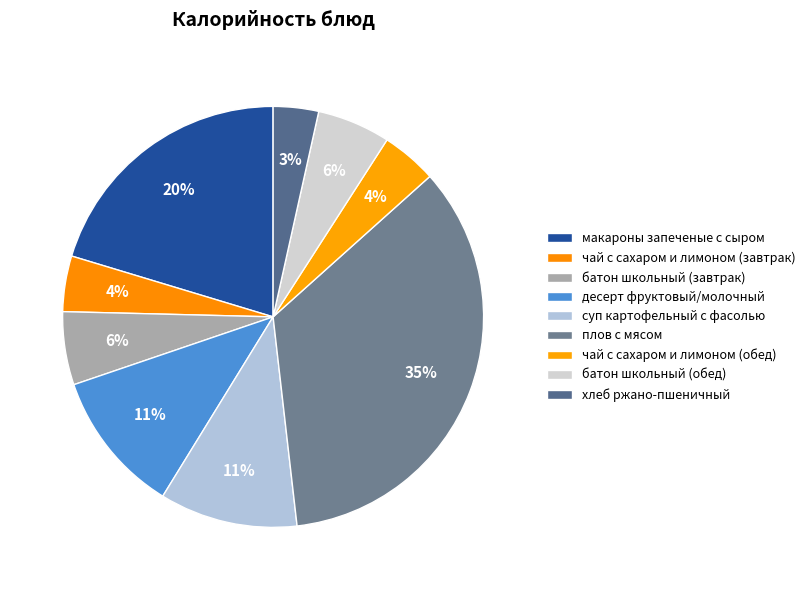

Which has a higher value, макароны запеченые с сыром or батон школьный (обед)?

макароны запеченые с сыром